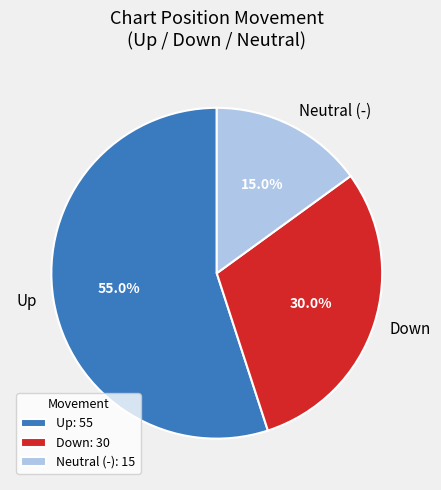

What is the ratio of the value at Up to the value at Down?

1.8